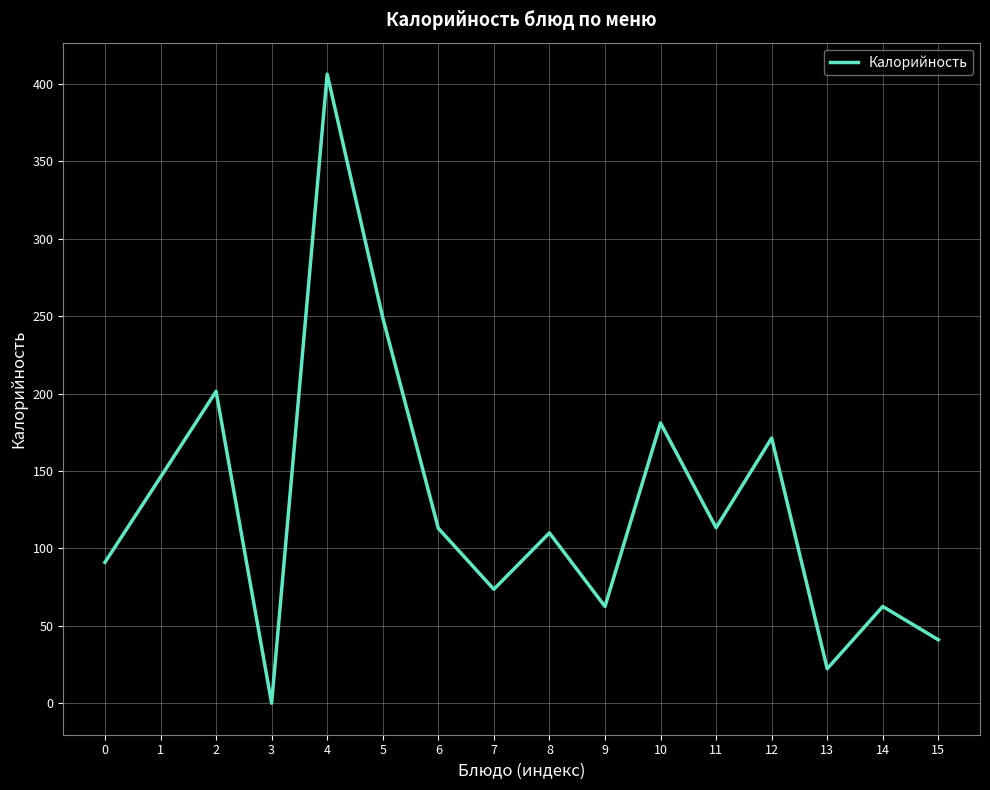

What value does the data have at 6?

113.0